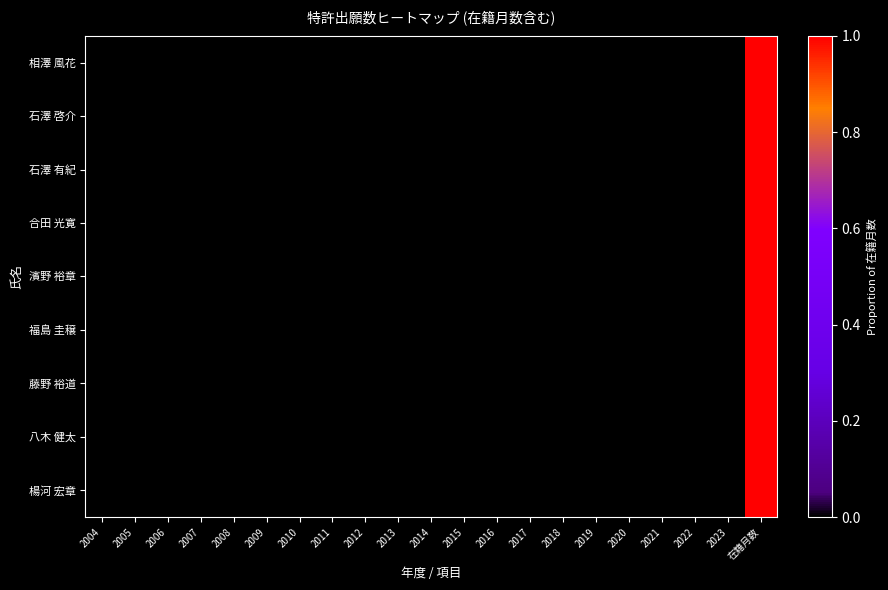

Which label corresponds to the largest value in the chart?

在籍月数